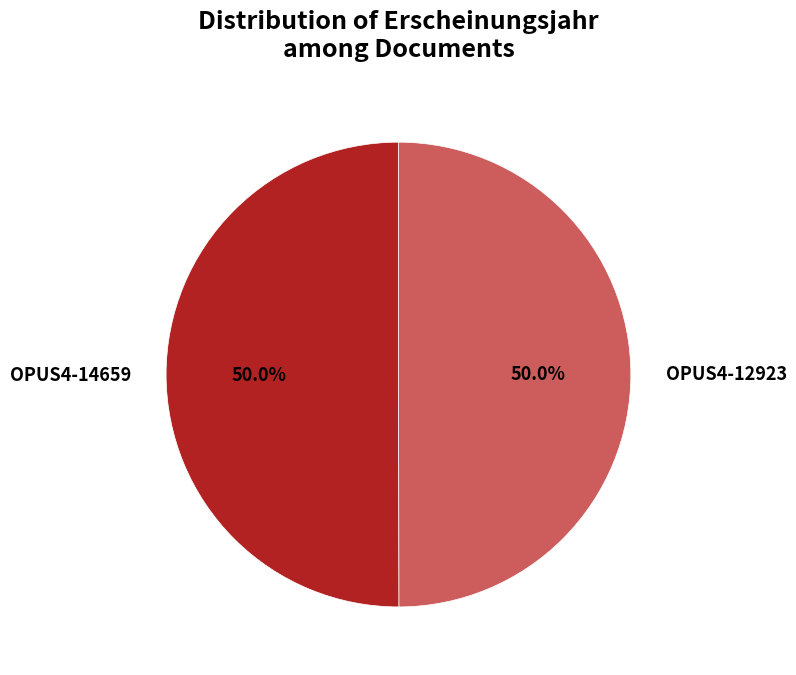

How many segments does this pie chart have?

2